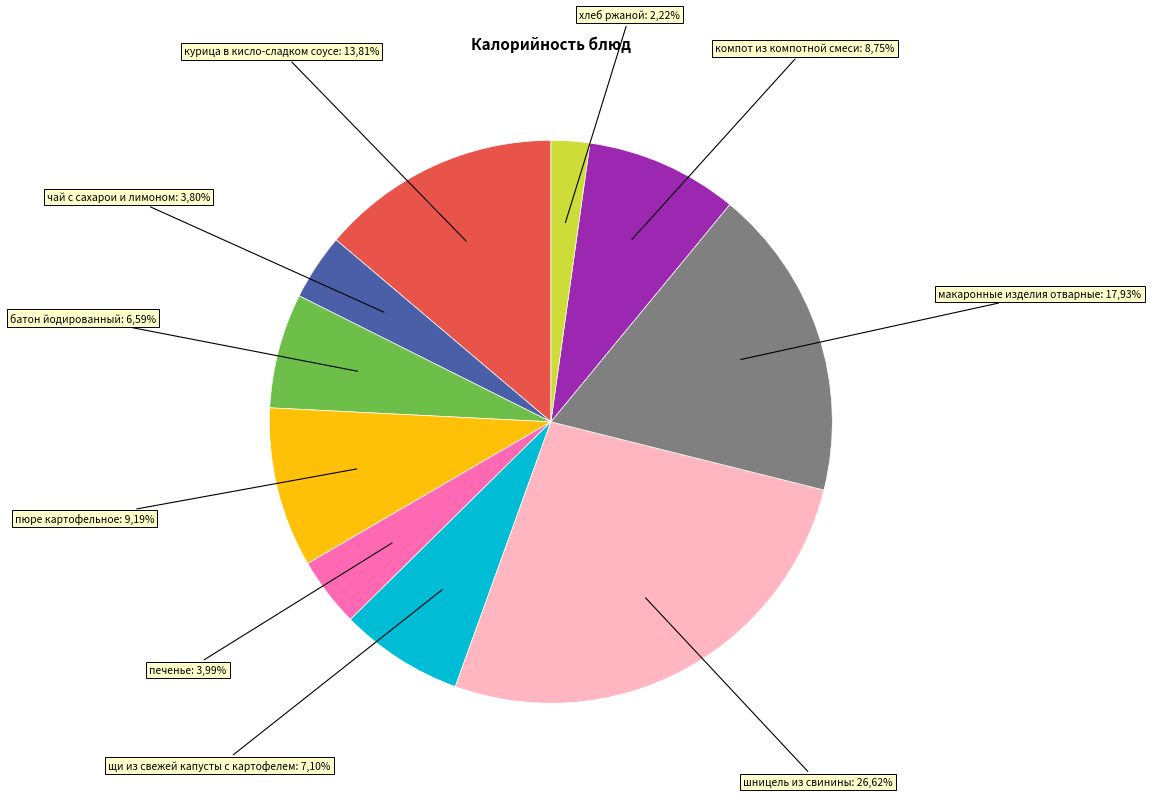

What is the largest slice in the pie chart?

шницель из свинины